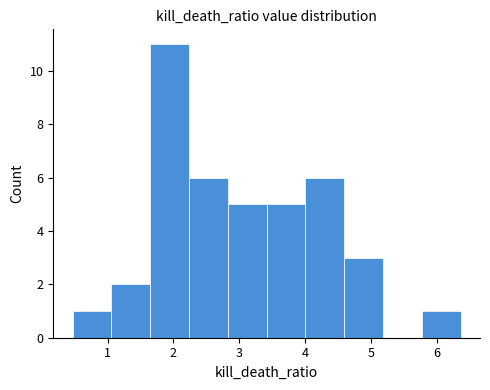

What is the height of the bar covering 4.6 to 5.2 on the x-axis? Neither the bar edges nor the heights are printed on the chart, so give them approximately, as read against the axes.

3